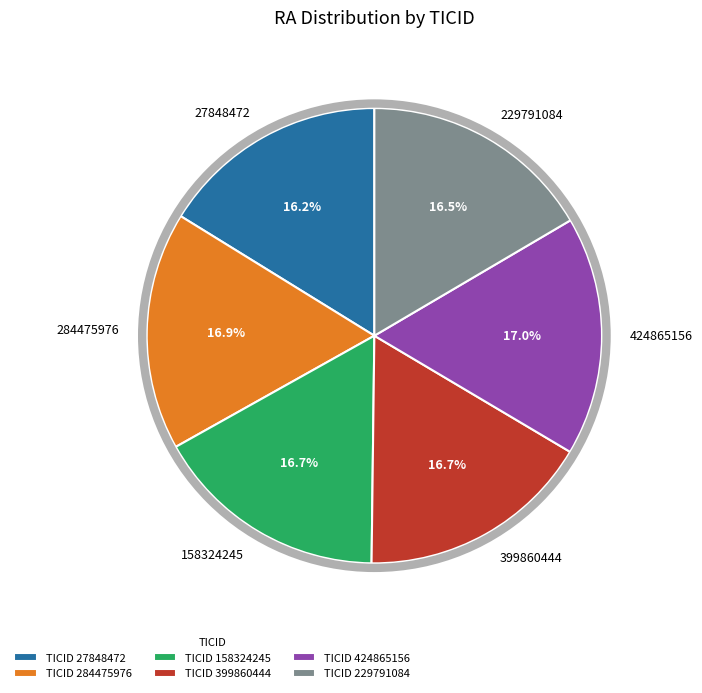

Is it true that 158324245 is 17% of the pie?

True